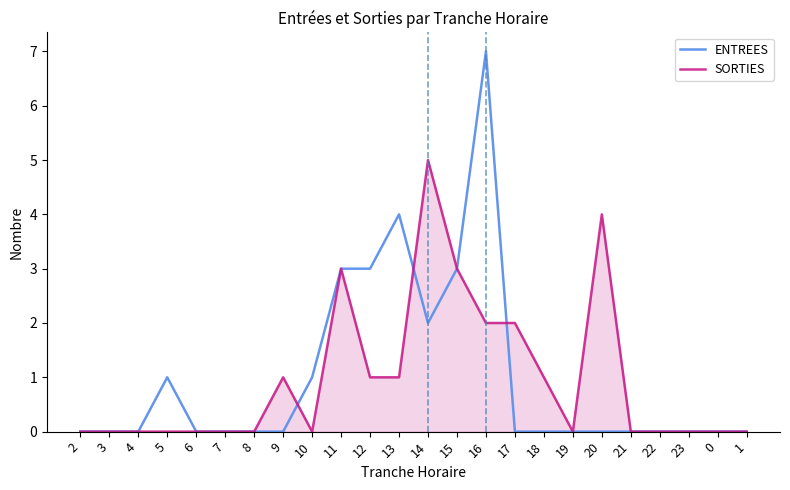

Reading right to left, what are all the values shown in this chart?

ENTREES: 1=0	0=0	23=0	22=0	21=0	20=0	19=0	18=0	17=0	16=7	15=3	14=2	13=4	12=3	11=3	10=1	9=0	8=0	7=0	6=0	5=1	4=0	3=0	2=0
SORTIES: 1=0	0=0	23=0	22=0	21=0	20=4	19=0	18=1	17=2	16=2	15=3	14=5	13=1	12=1	11=3	10=0	9=1	8=0	7=0	6=0	5=0	4=0	3=0	2=0